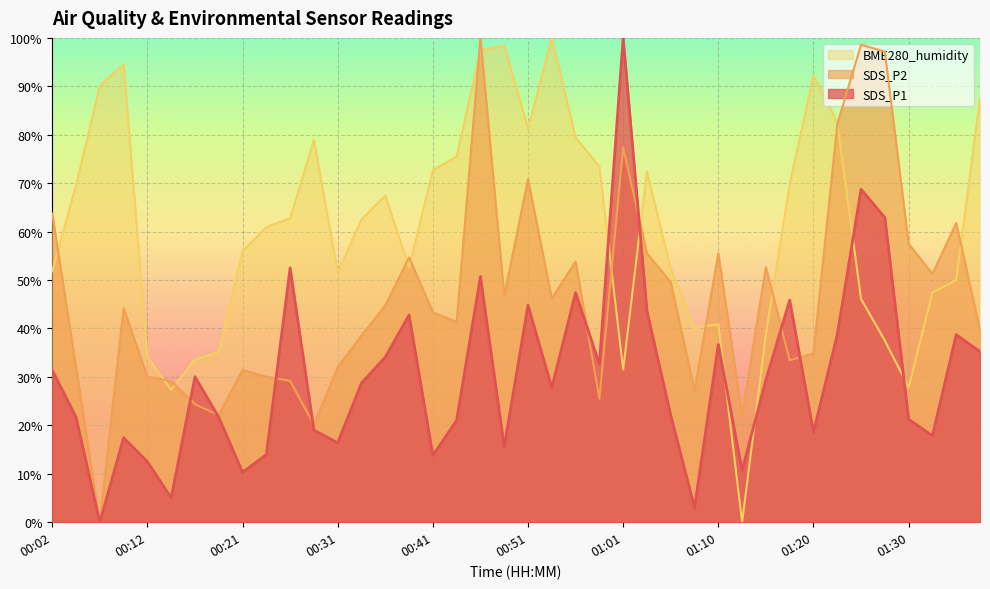

What is the spread (max minus min) of values at 00:26?

33.6